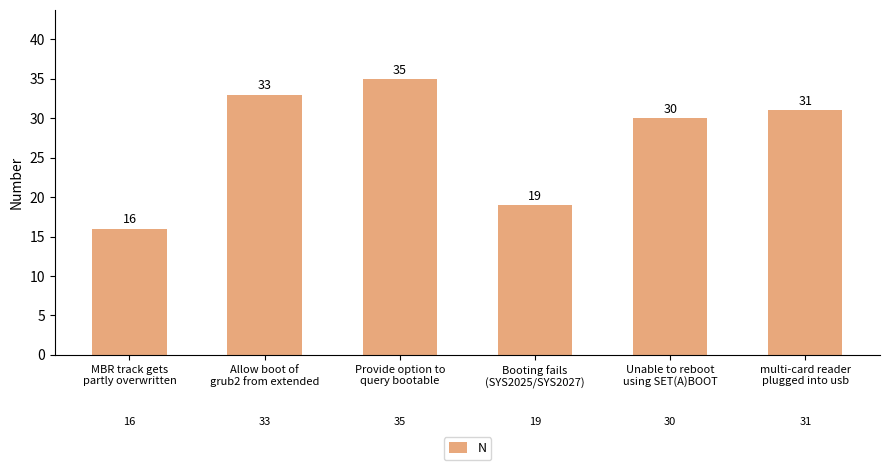

What position from the right is Allow boot of
grub2 from extended?

5